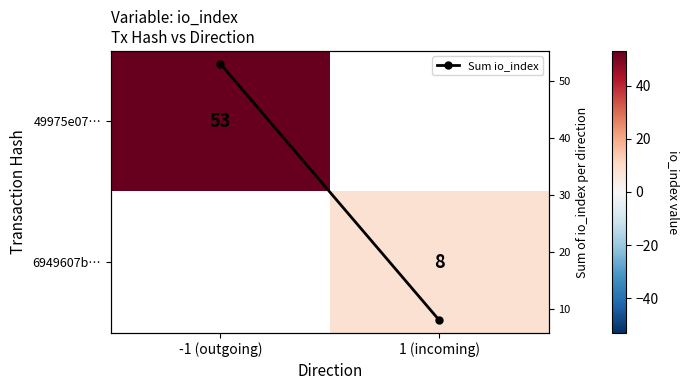

How many data points in Sum io_index are less than 53?

1